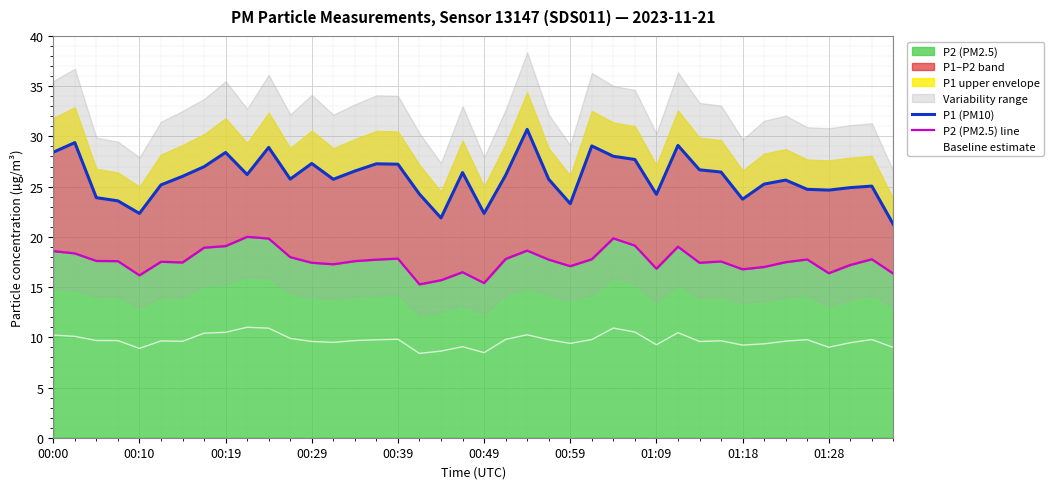

At which category does the chart reach its minimum across all series?

17